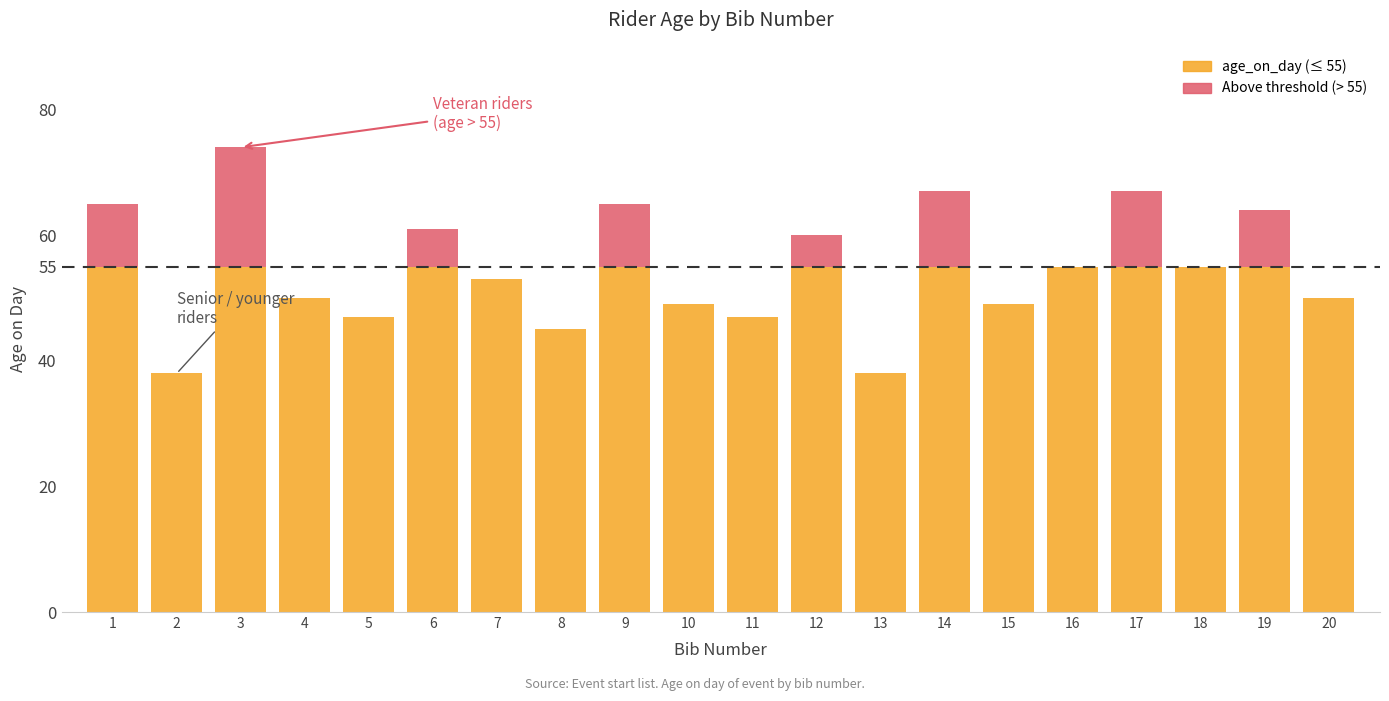

Which has a higher value, 8 or 16?

16